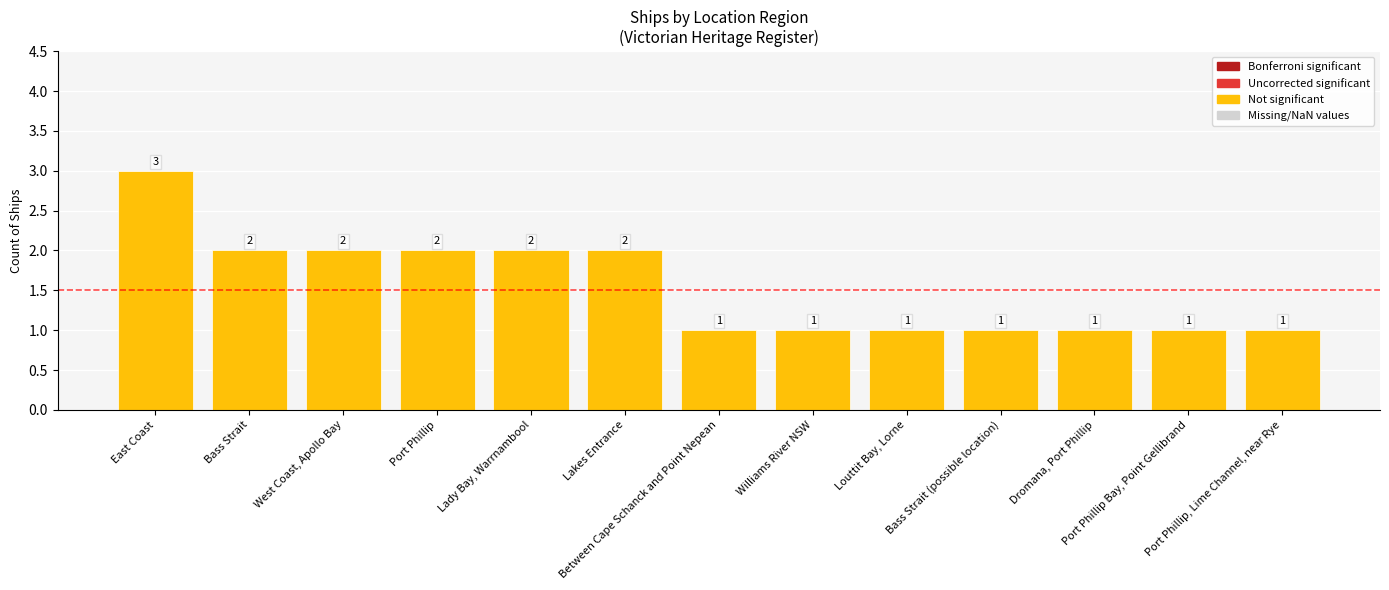

What is the label of the 8th bar from the left?

Williams River NSW